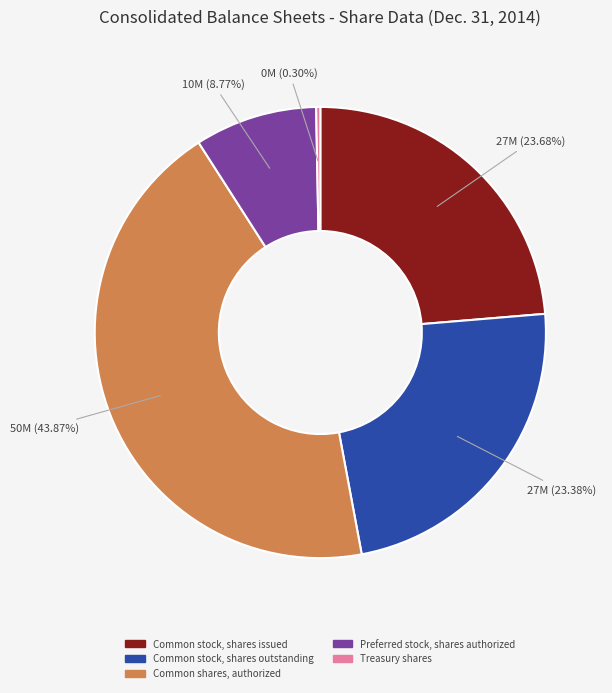

What percentage do Common shares, authorized and Common stock, shares issued together represent?

67.5%